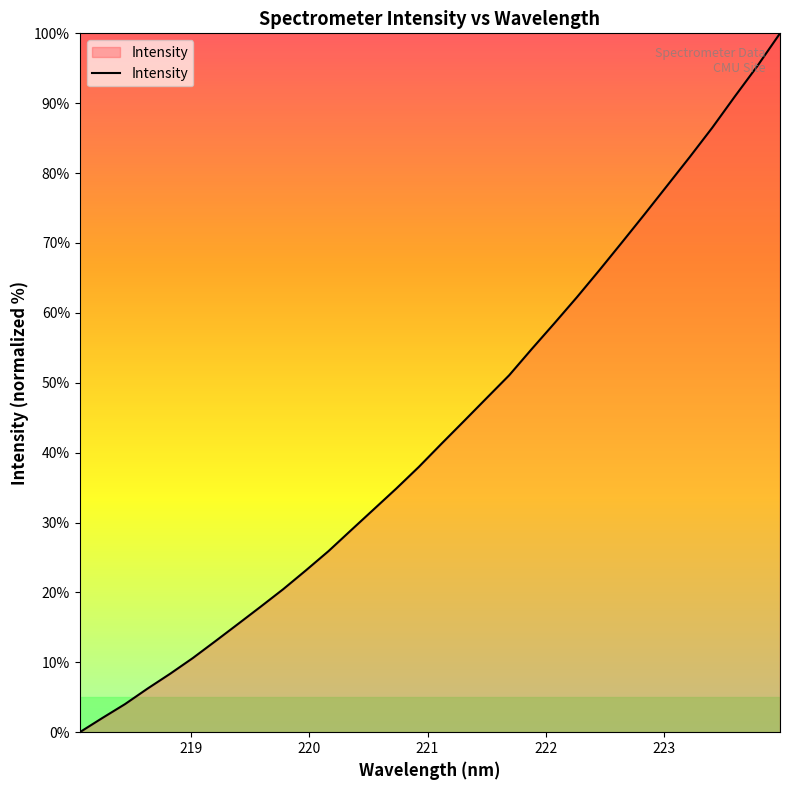

What is the maximum value shown in the chart?

100.0